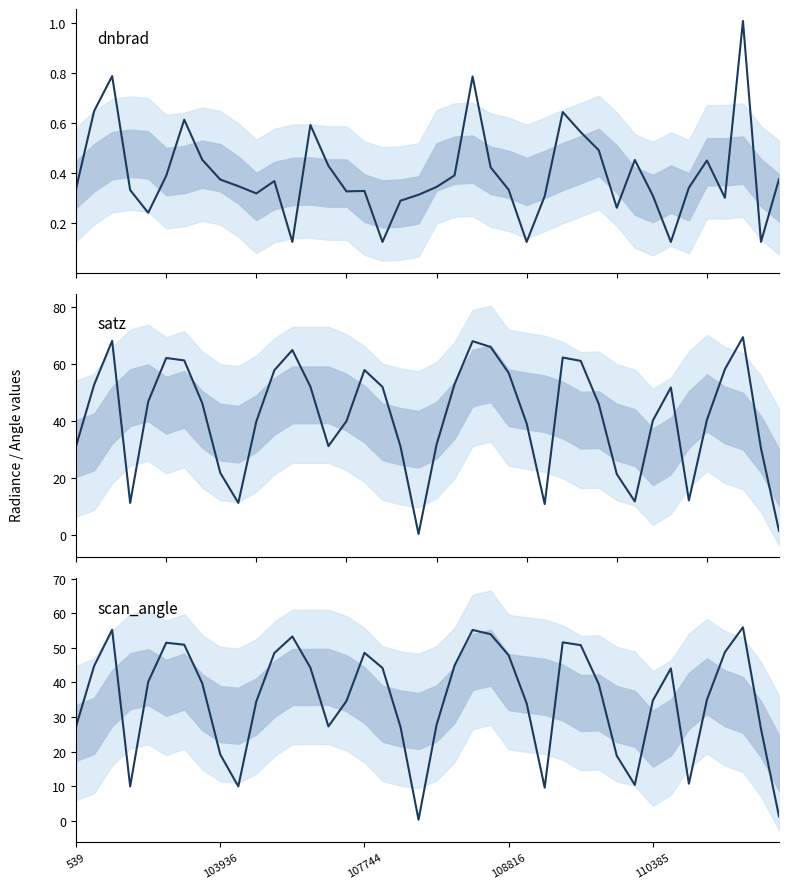

Does the chart have visible grid lines?

No